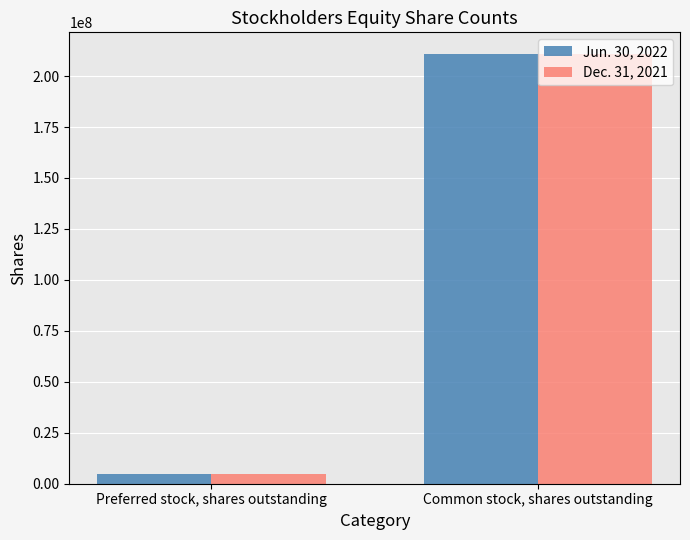

What is the difference between the maximum and minimum values in the Dec. 31, 2021 series?

205986895